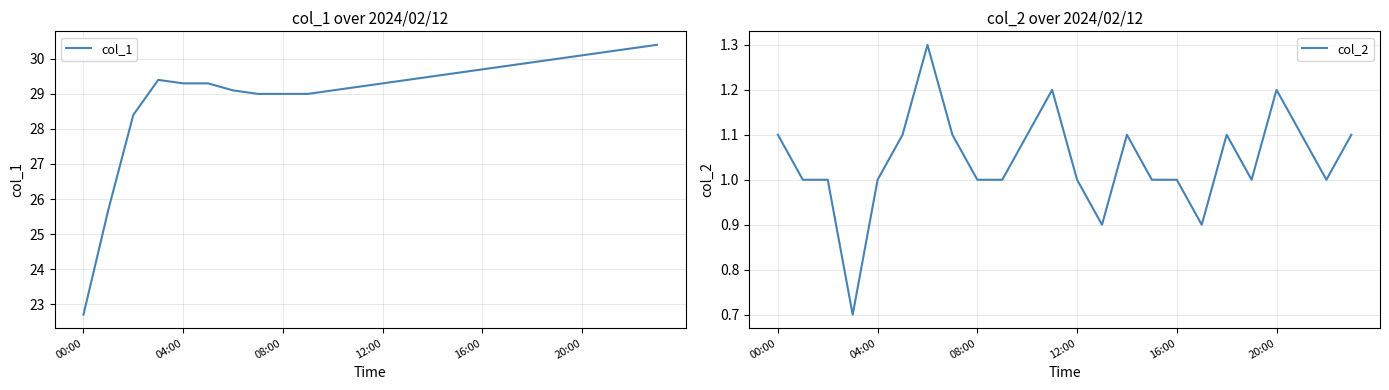

The col_1 series shows 30.1 at 20:00. True or false?

True